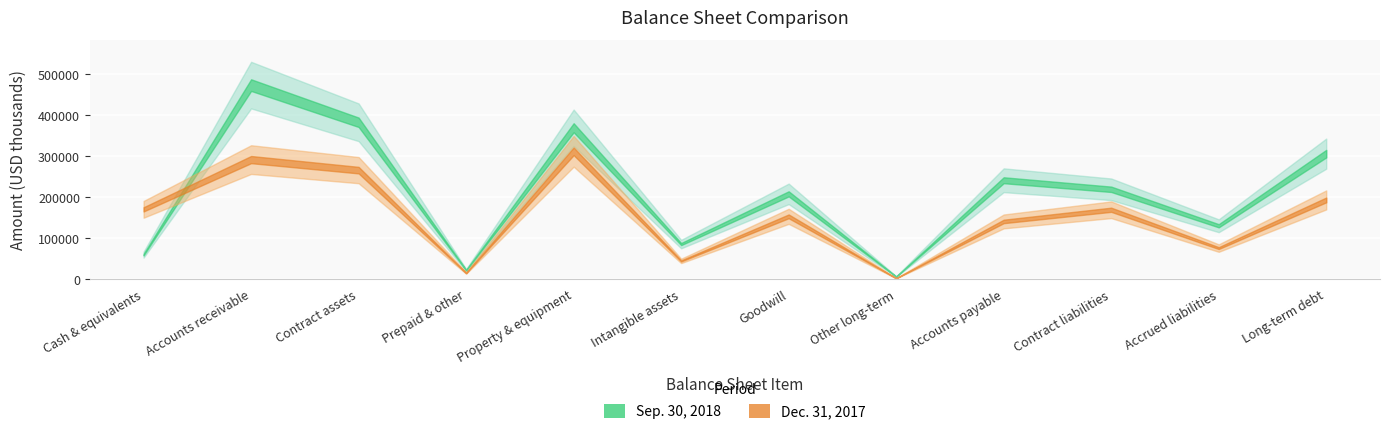

Which has a higher value, Accounts payable or Cash & equivalents?

Accounts payable